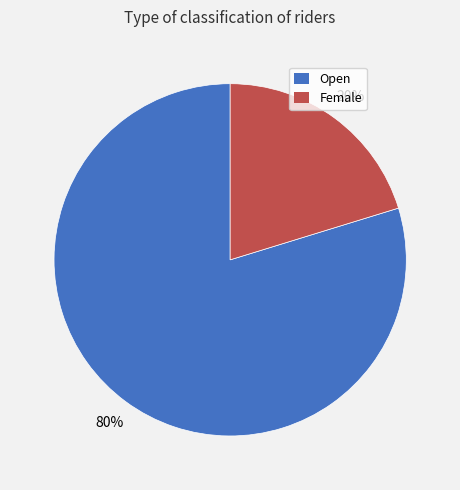

Is the sum of Open and Female greater than half?

Yes